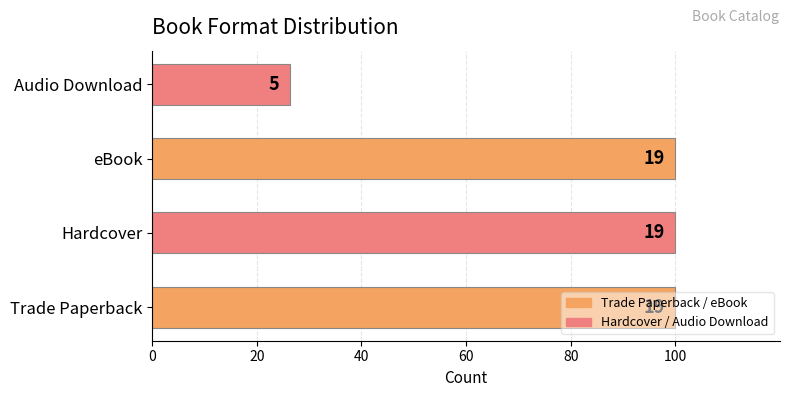

What is the difference between the maximum and minimum values?

73.7